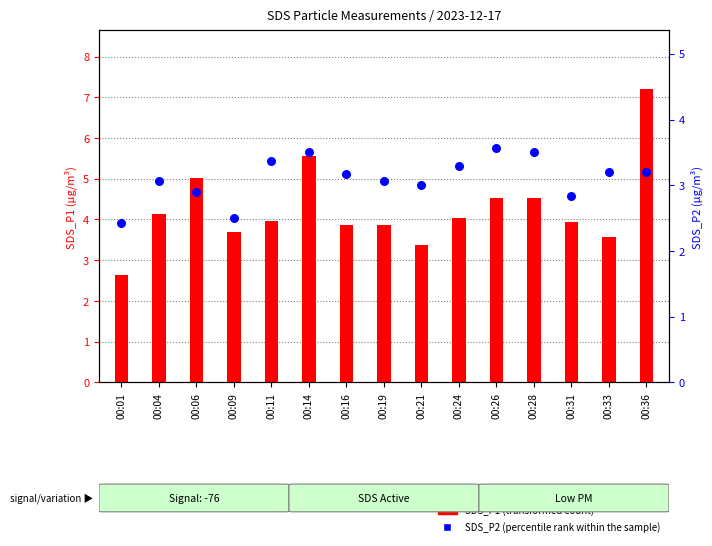

What is the total value across all series at 00:04?

7.2